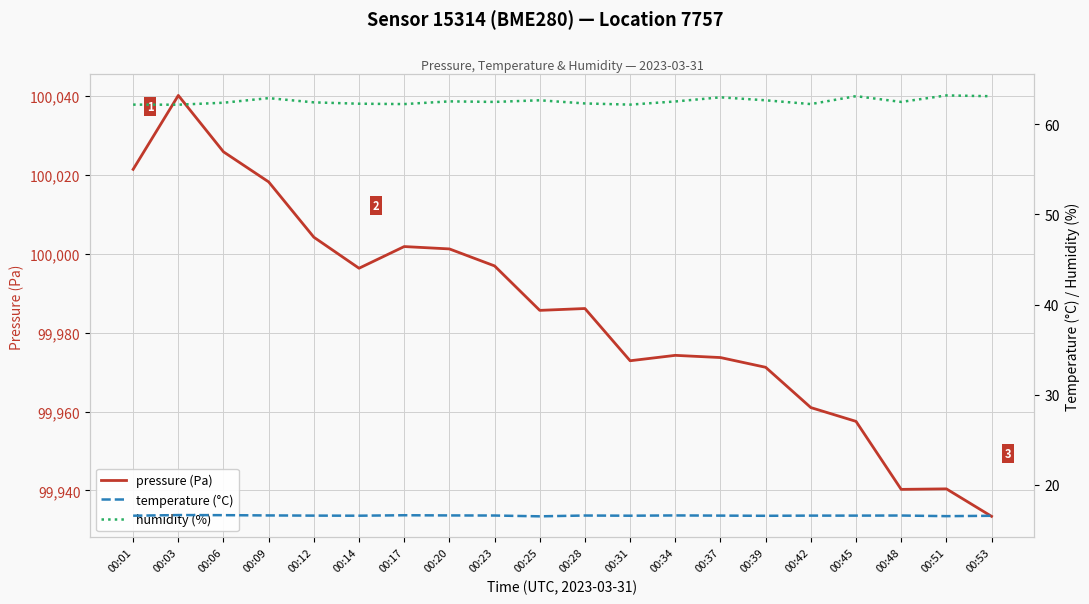

What is the maximum value for temperature (°C)?

16.6